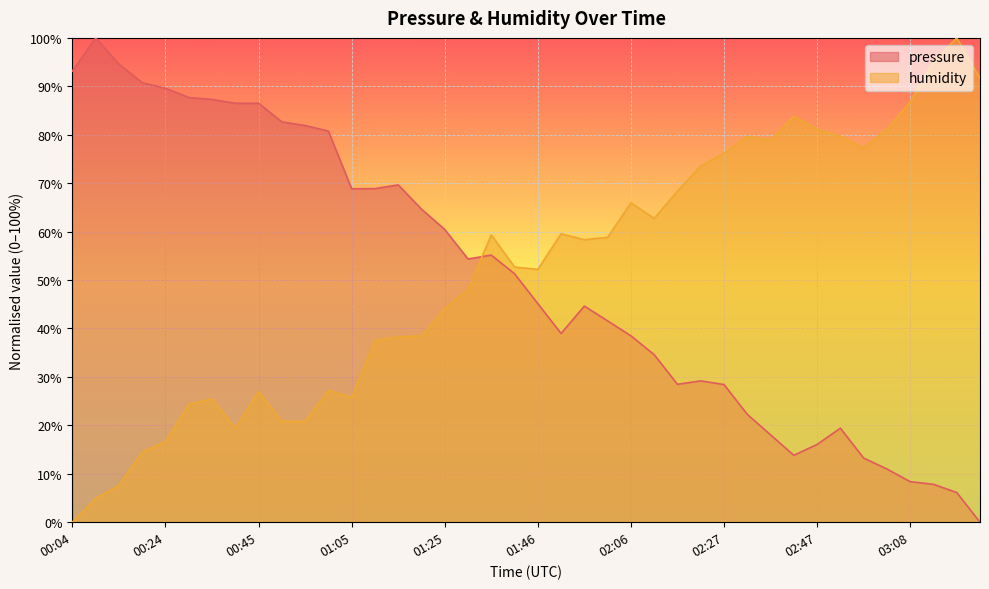

How many interior local valleys does the pressure series have?

5